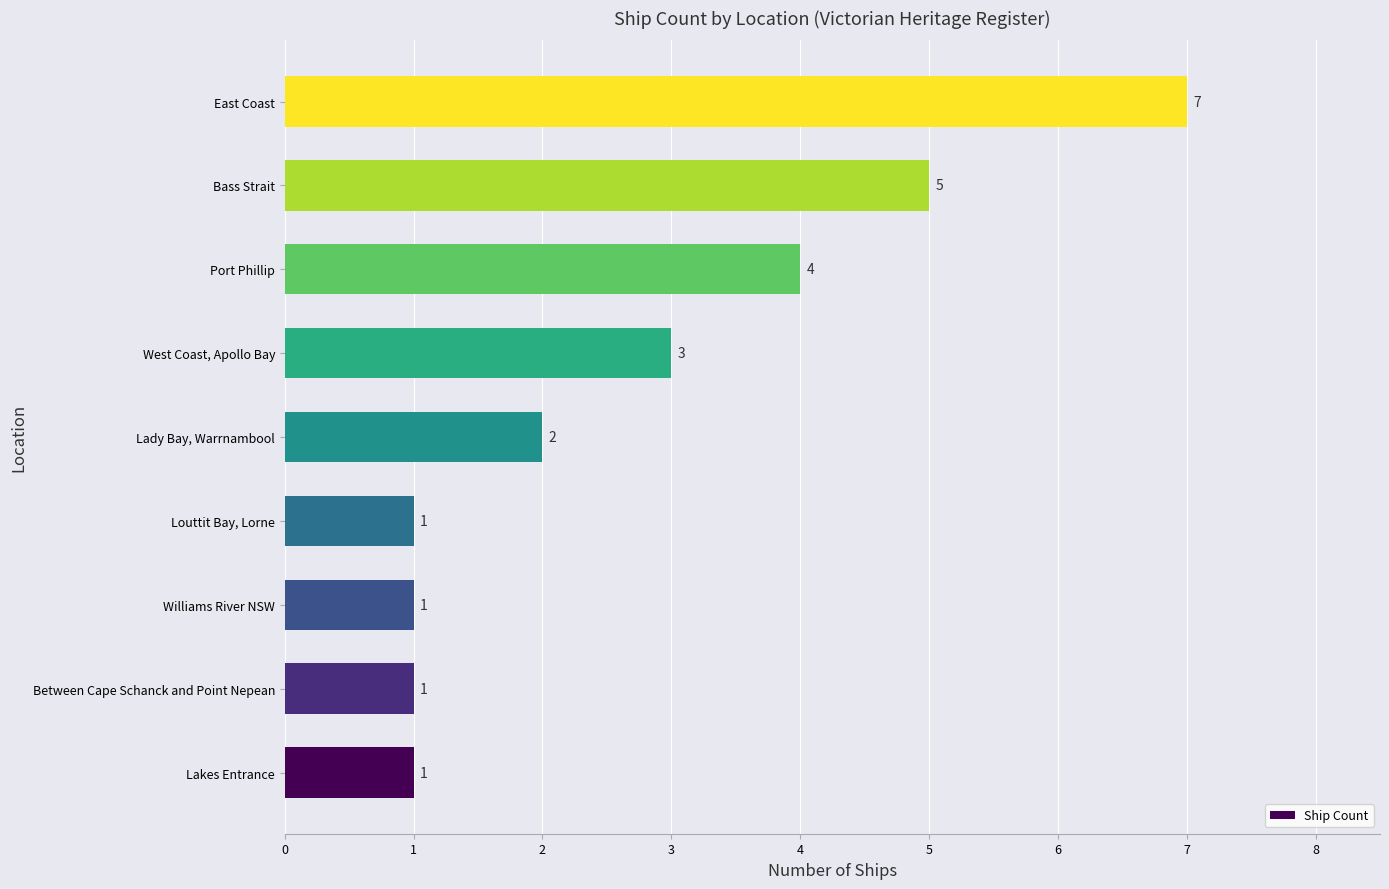

How many values are below 2?

4